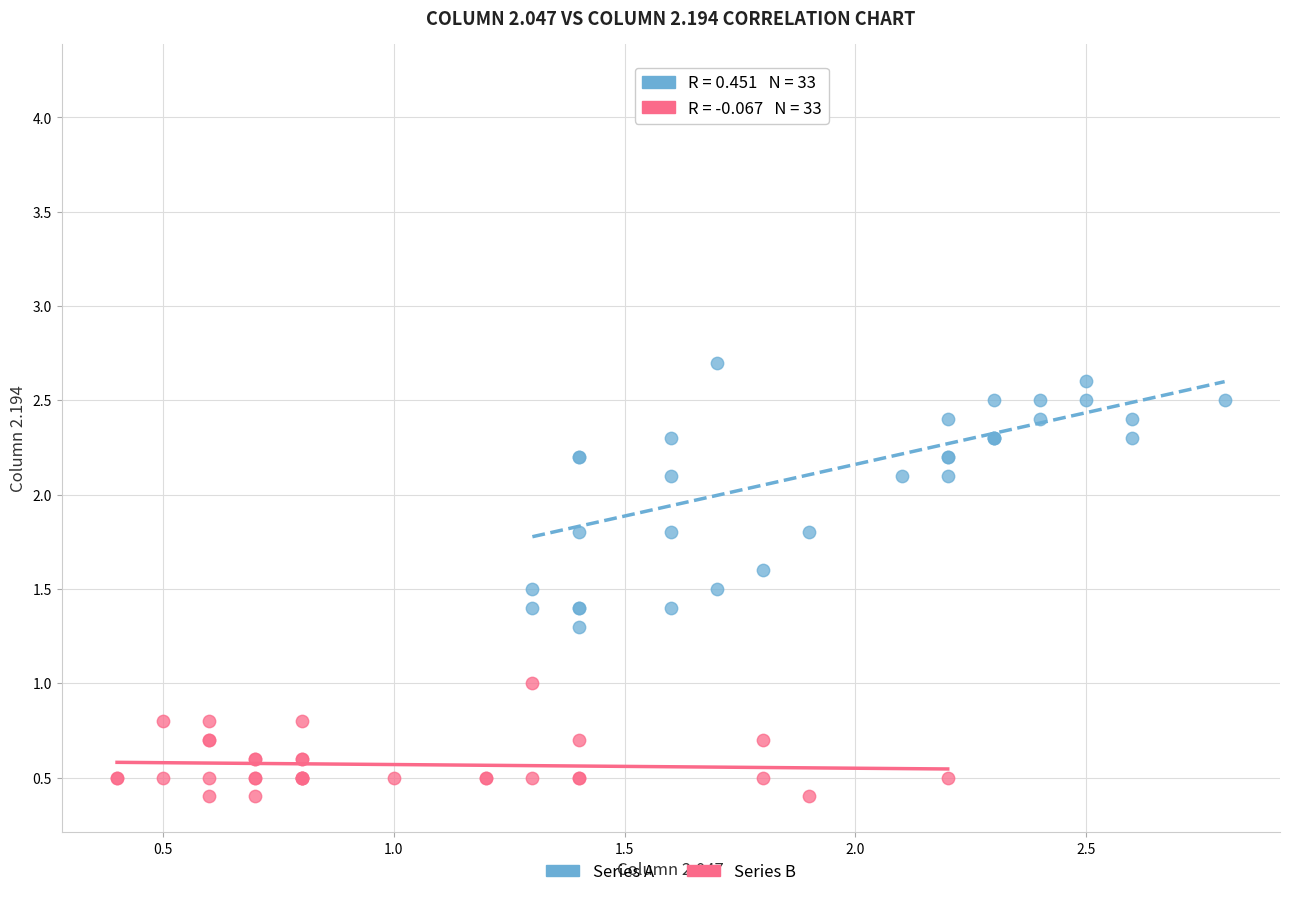

Which series has the widest spread of Y values?

Series A